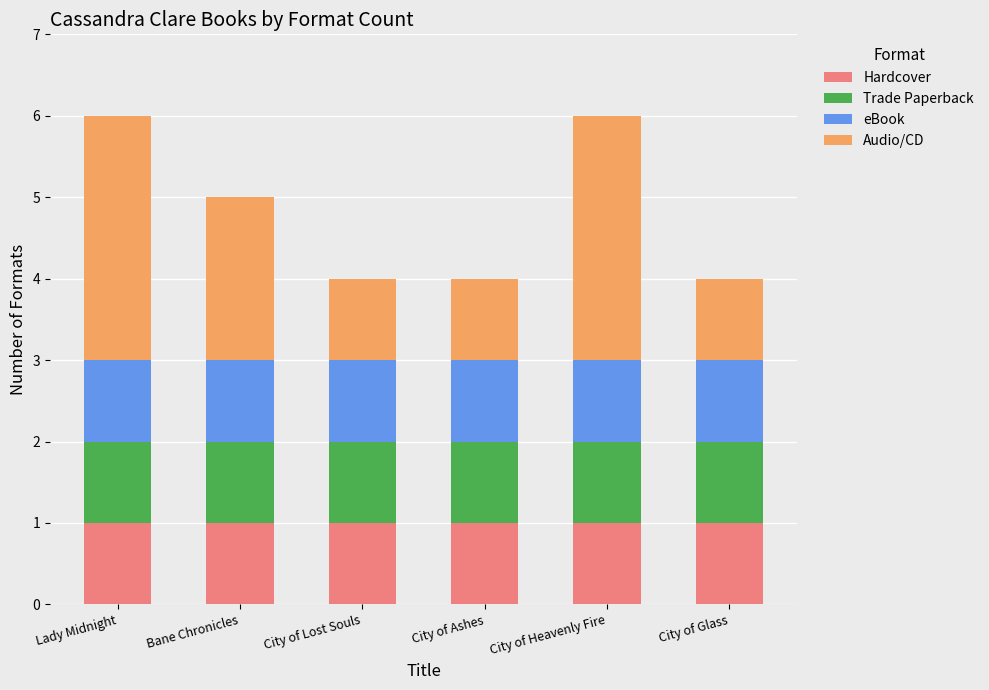

What is the total value across all series at Lady Midnight?

6